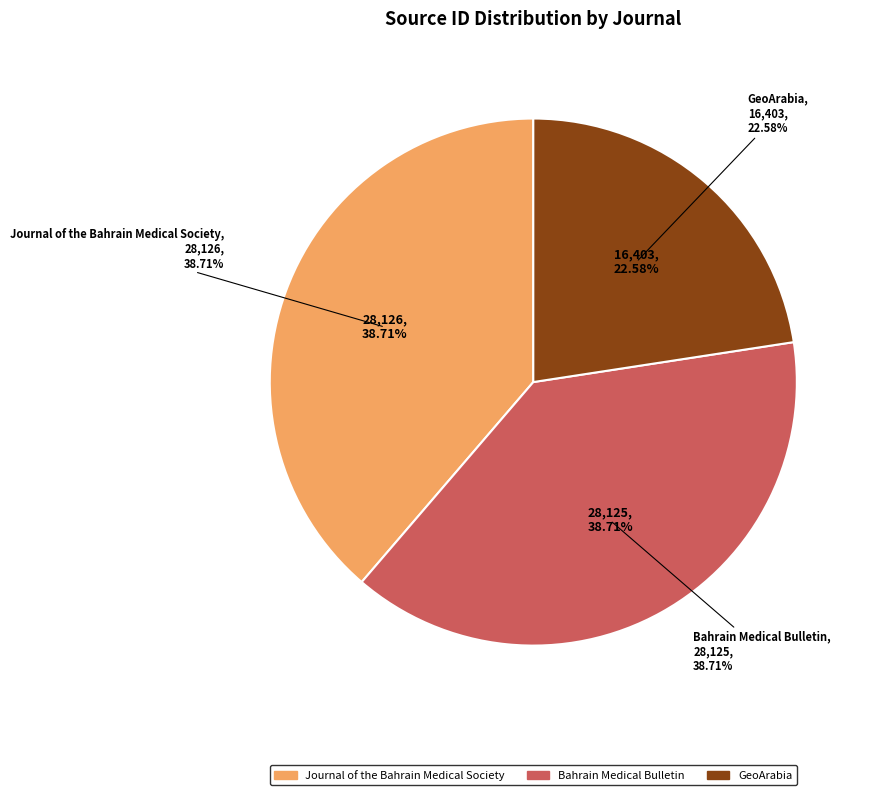

What is the change in value from Journal of the Bahrain Medical Society to Bahrain Medical Bulletin?

-1